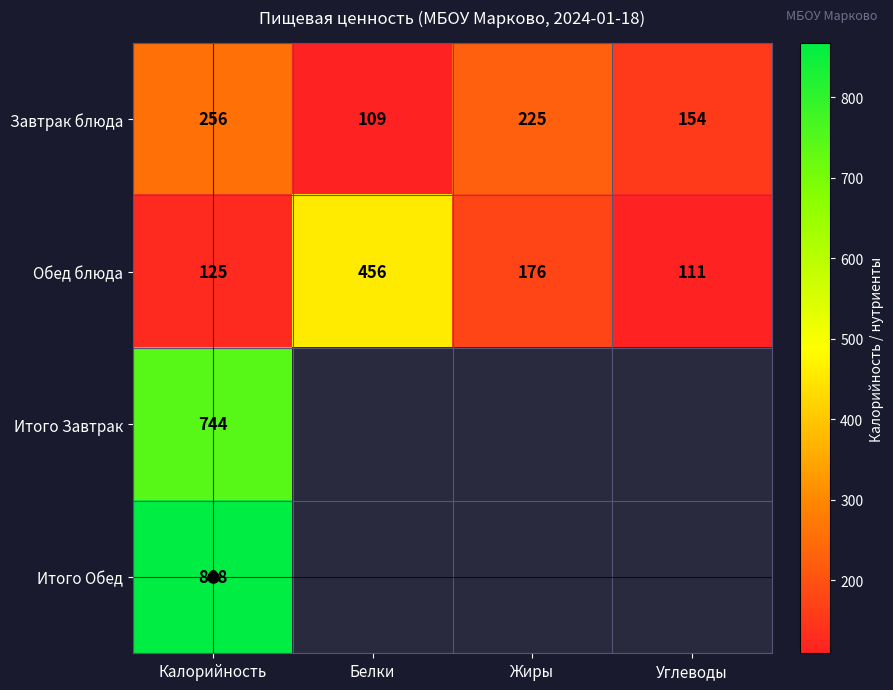

Where is Завтрак блюда nearest to the value 182?

Углеводы